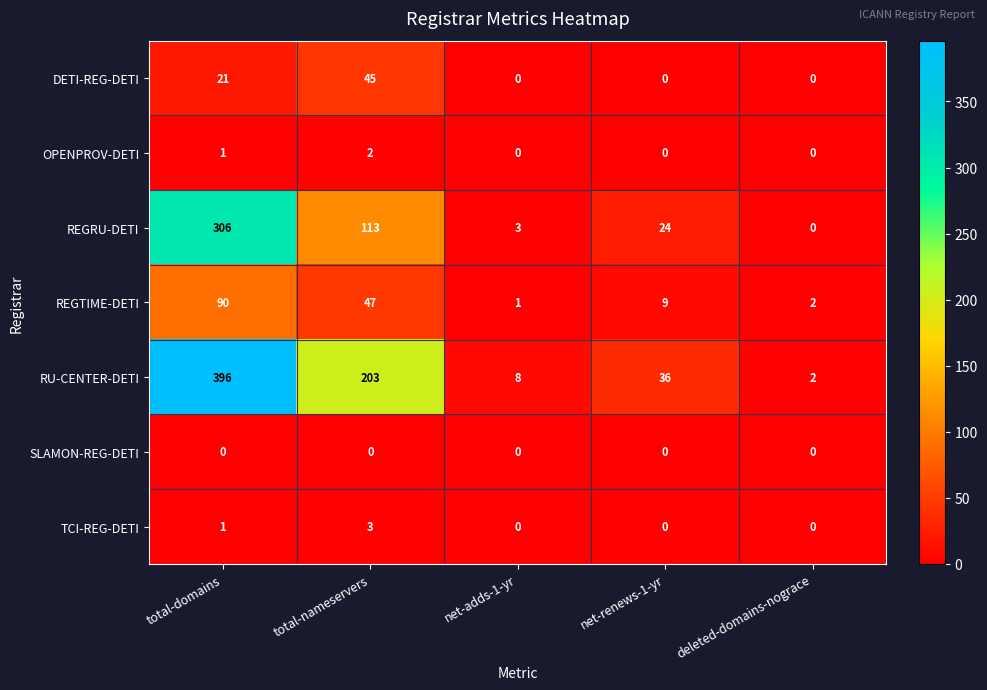

How many OPENPROV-DETI values are between 0 and 1?

4